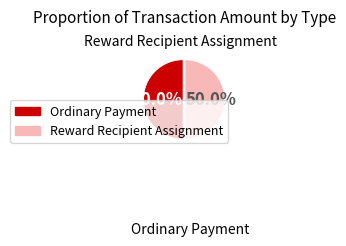

Is the sum of Ordinary Payment and Reward Recipient Assignment greater than half?

Yes